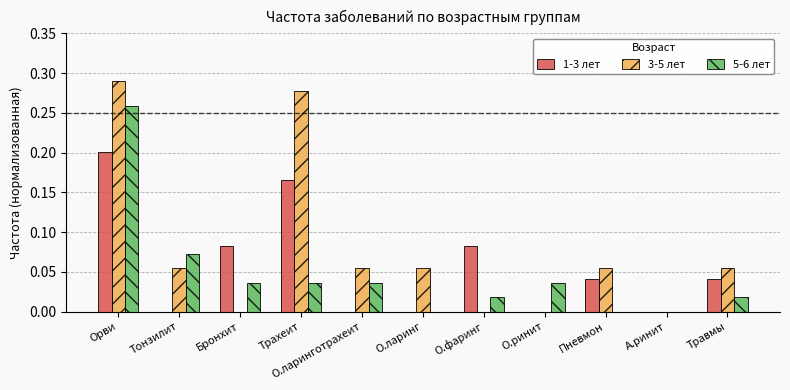

The value of 5-6 лет at Пневмон is 0.0. True or false?

True